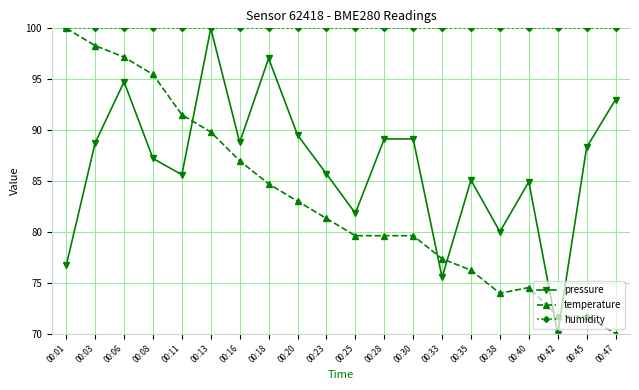

What is the lowest value of the humidity series?

100.0